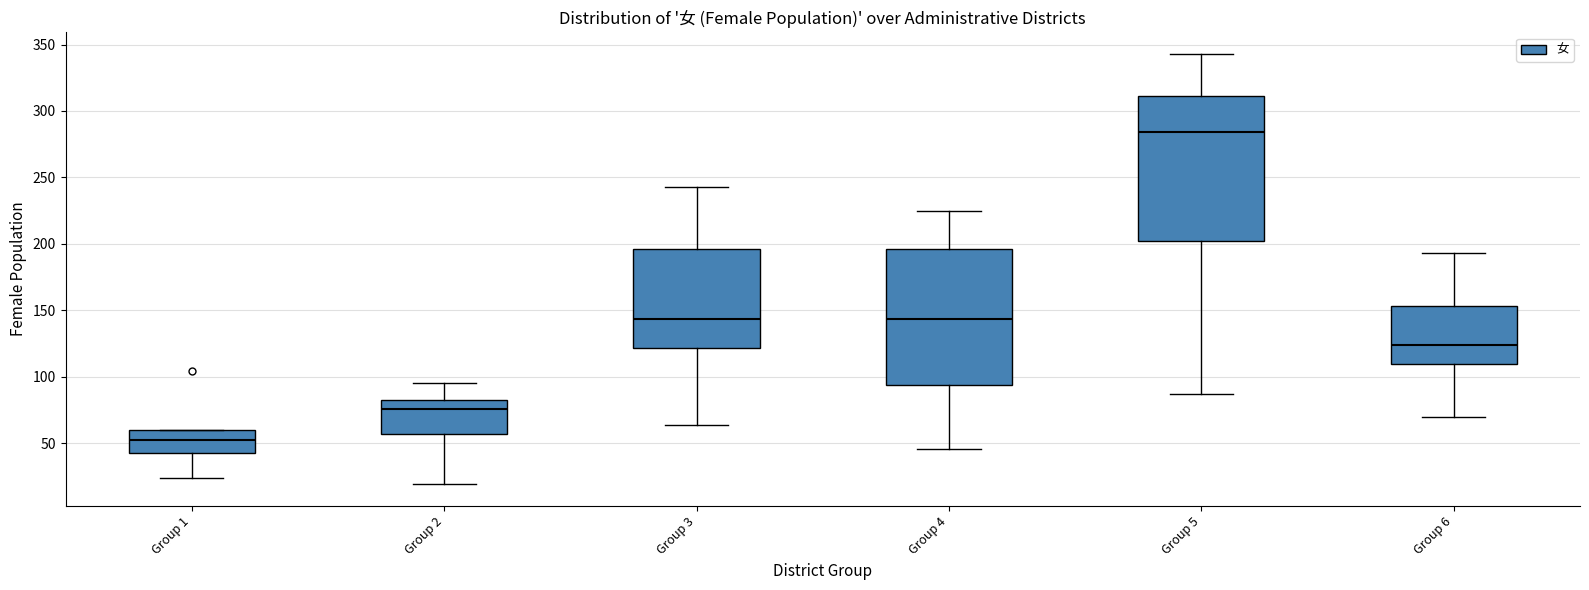

Comparing the boxes themselves (not the whiskers), which one is the tallest?

Group 5